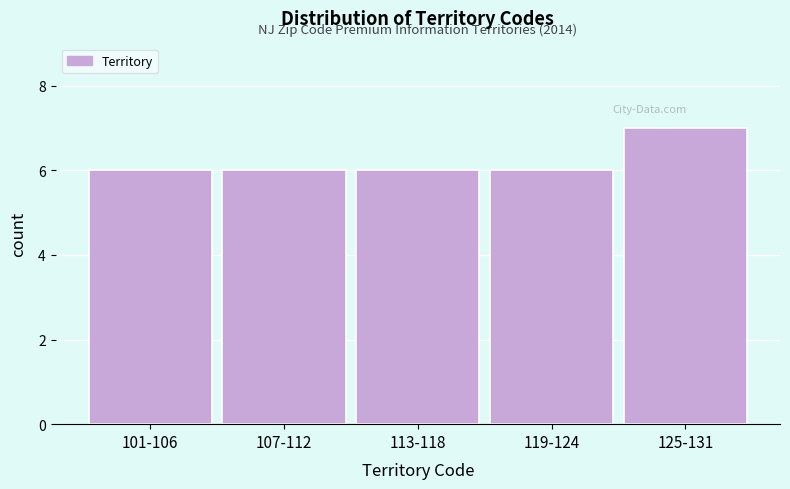

Reading left to right, what are all the values shown in this chart?

6	6	6	6	7